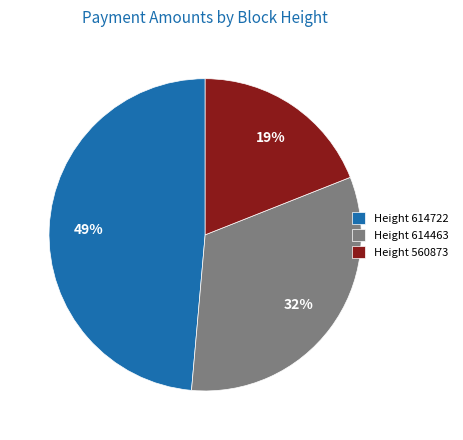

To the nearest percent, what is the difference between the Height 560873 and Height 614722 slice percentages?

30%